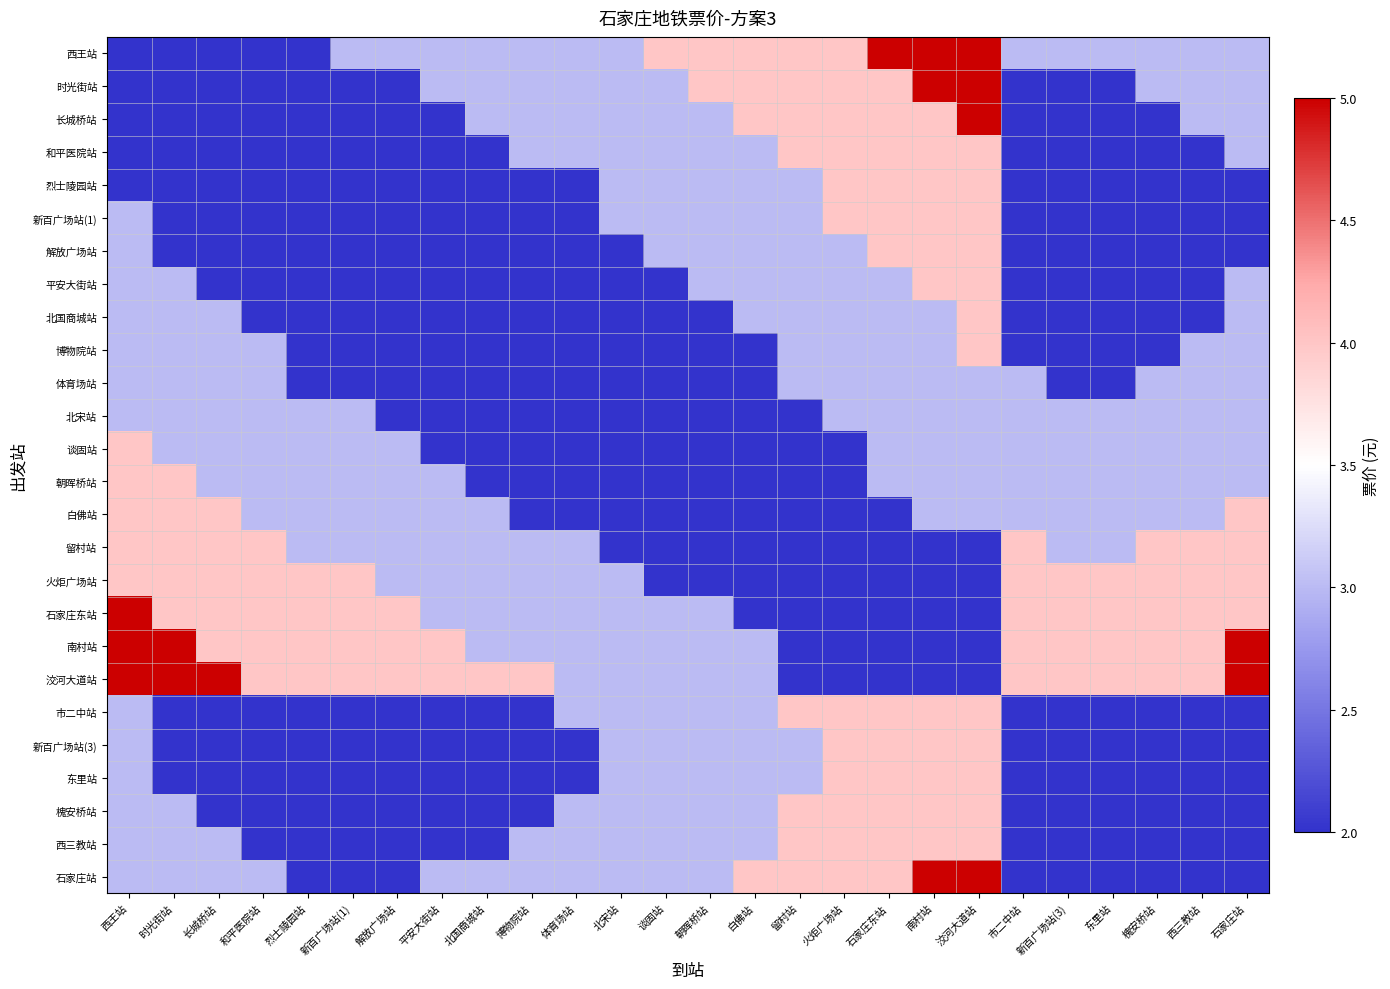

How many data points does each series have?

26